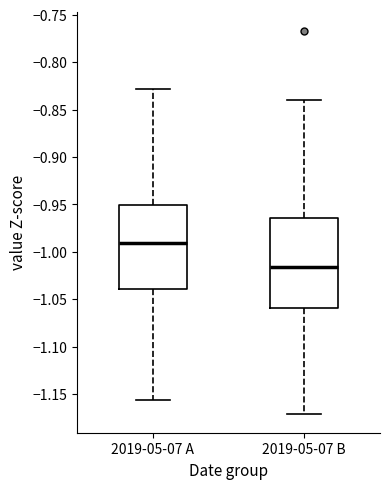

Which box is the tallest, from its lower edge to its upper edge?

2019-05-07 B